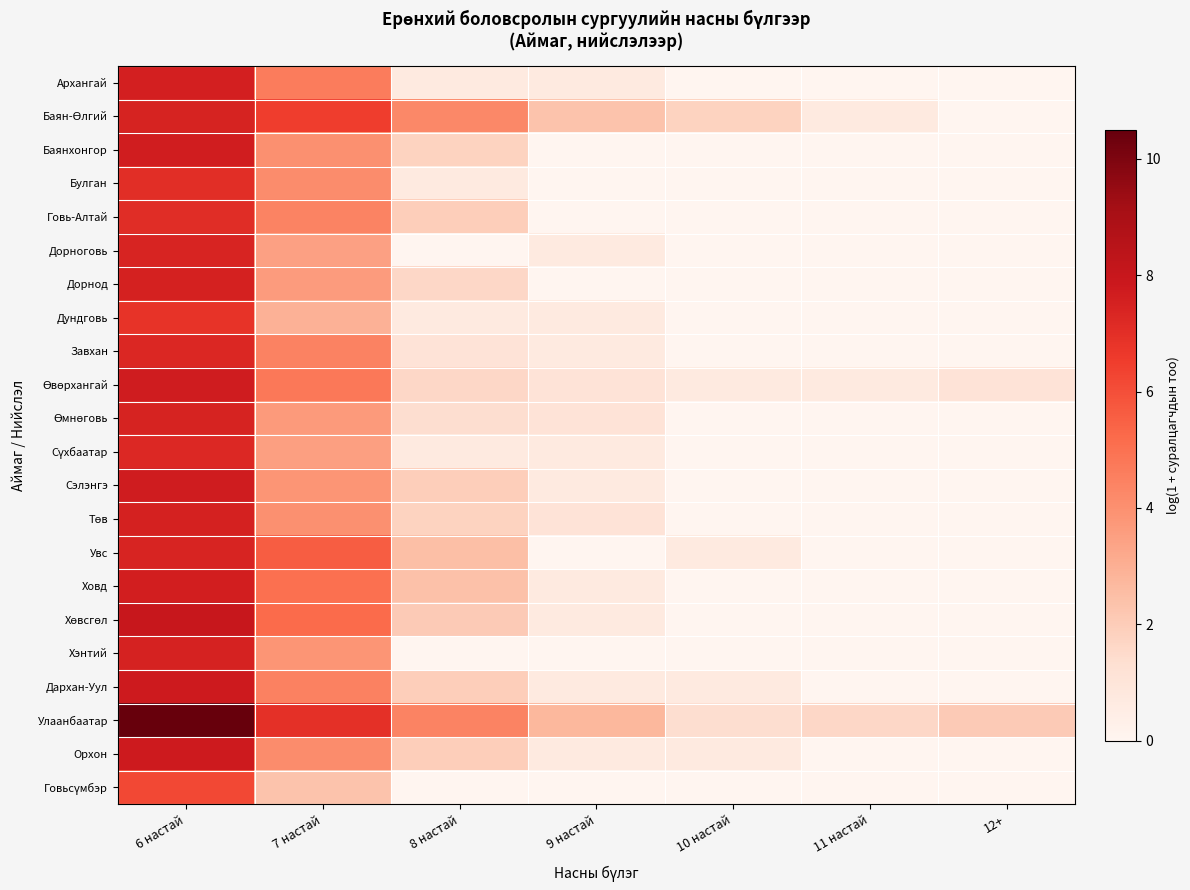

At which category is the sum across all series the highest?

6 настай